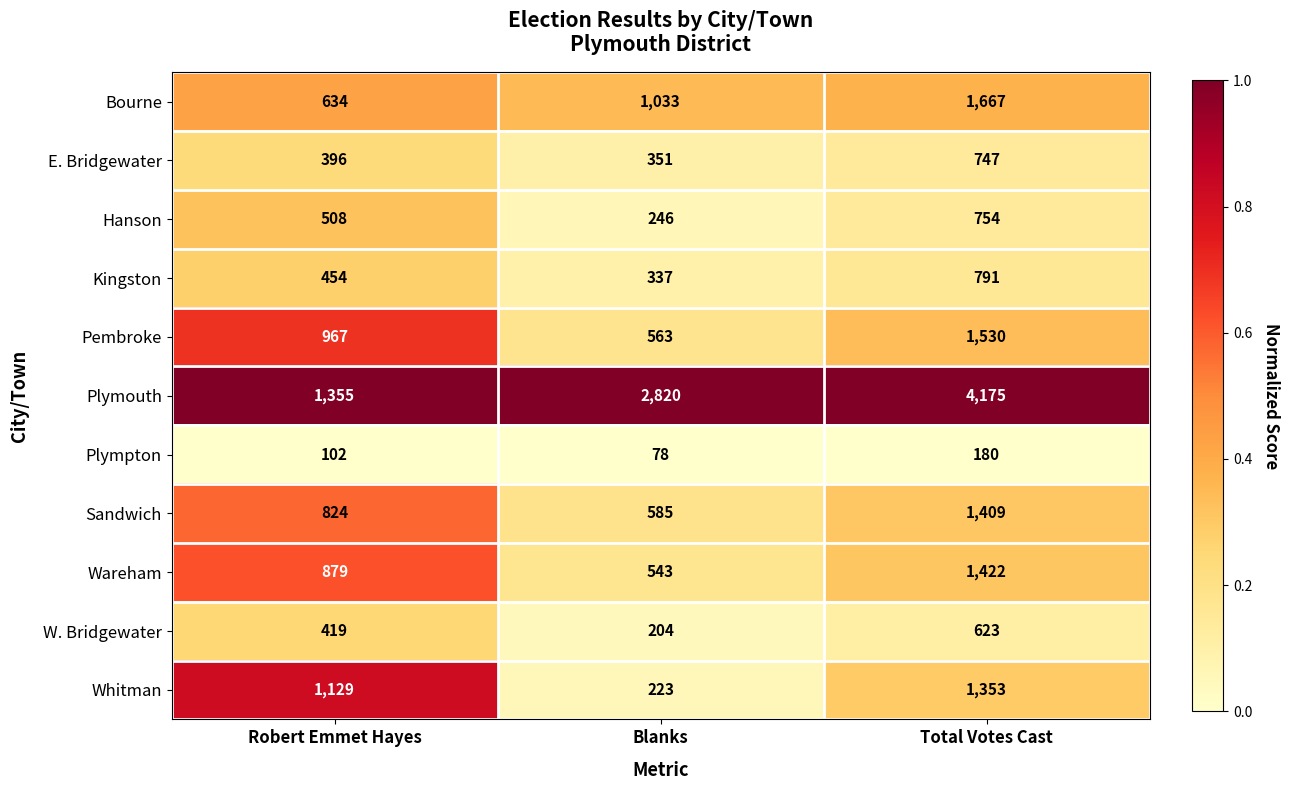

What is the total value across all series at Robert Emmet Hayes?

7667